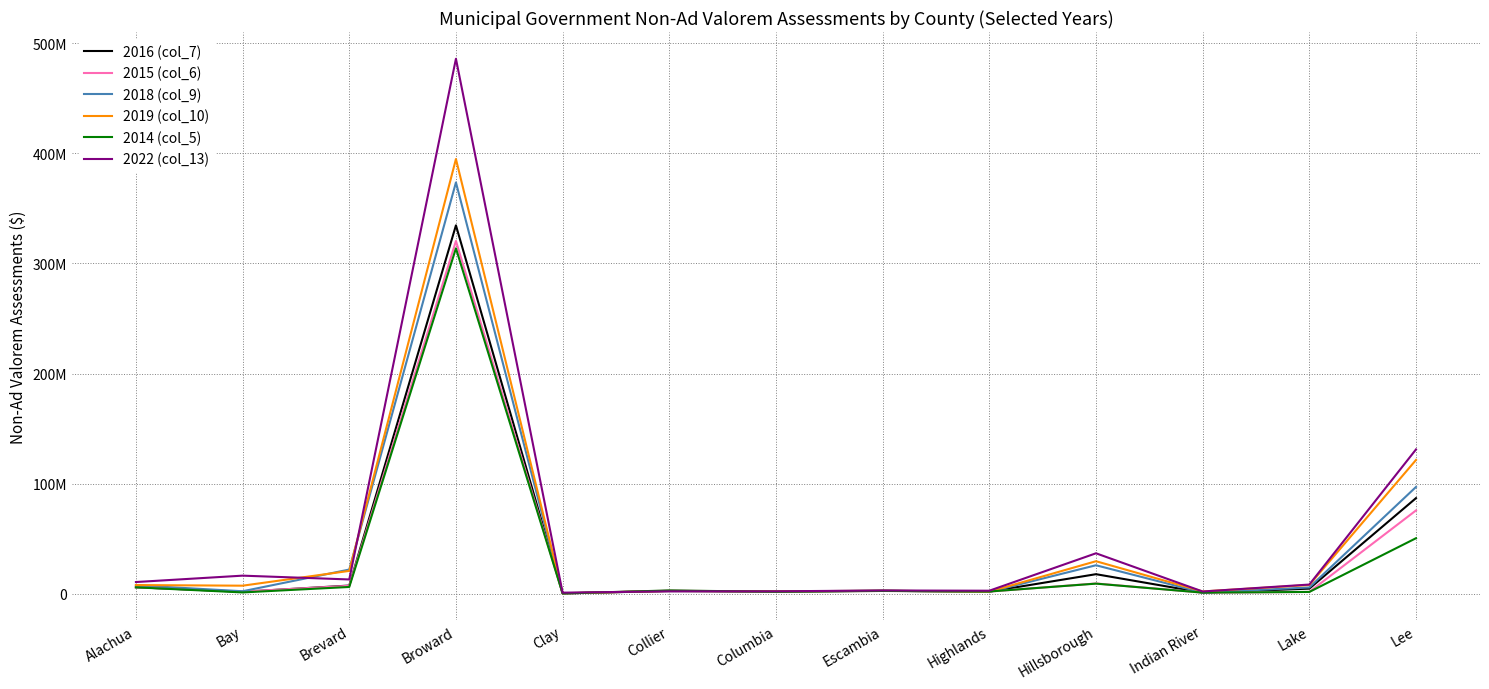

Where is 2016 (col_7) nearest to the value 167402227?

Lee